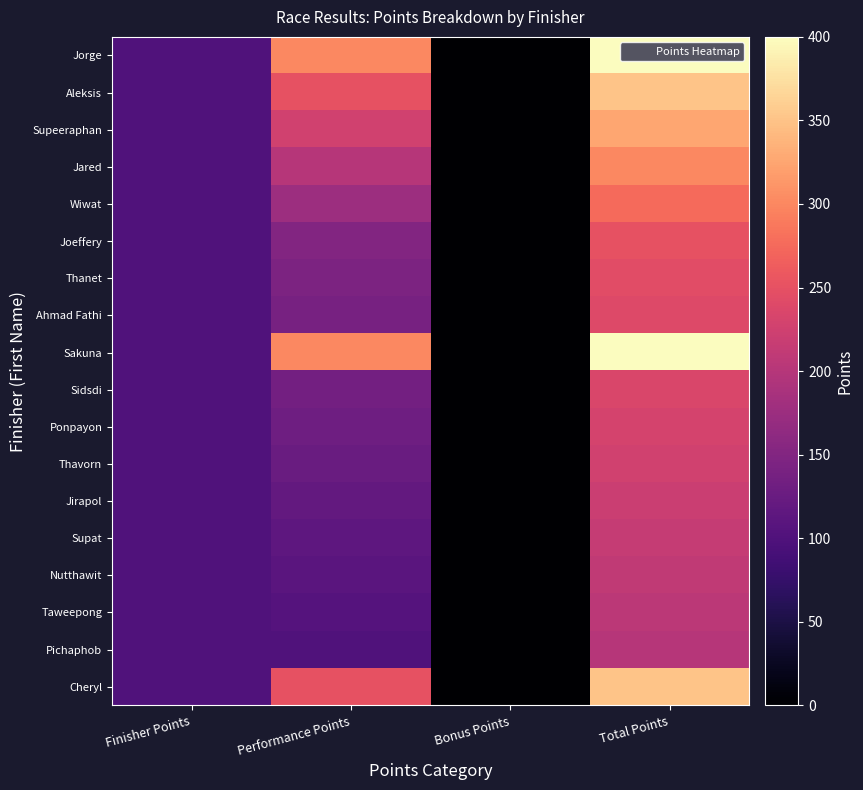

What is the spread (max minus min) of values at Total Points?

200